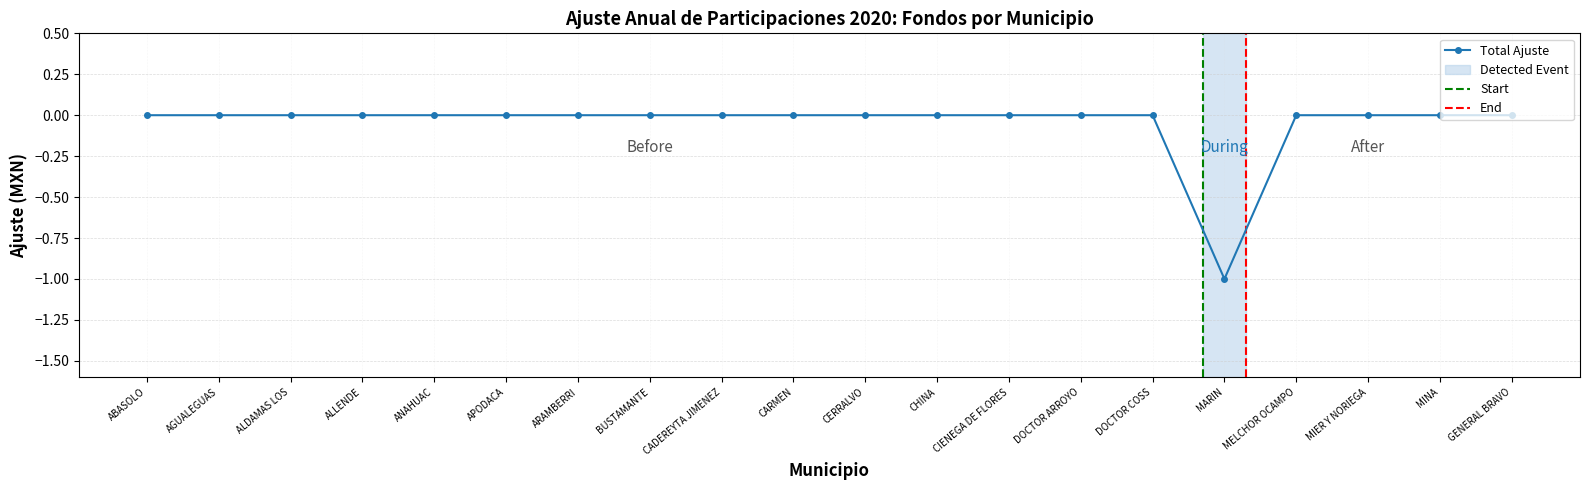

The value of Total Ajuste at CIENEGA DE FLORES is 0. True or false?

True